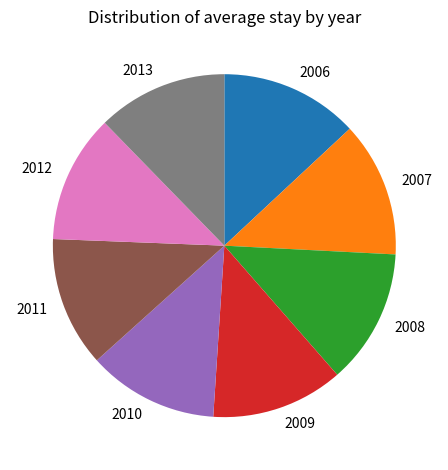

The 2013 slice represents 12% of the pie. True or false?

True